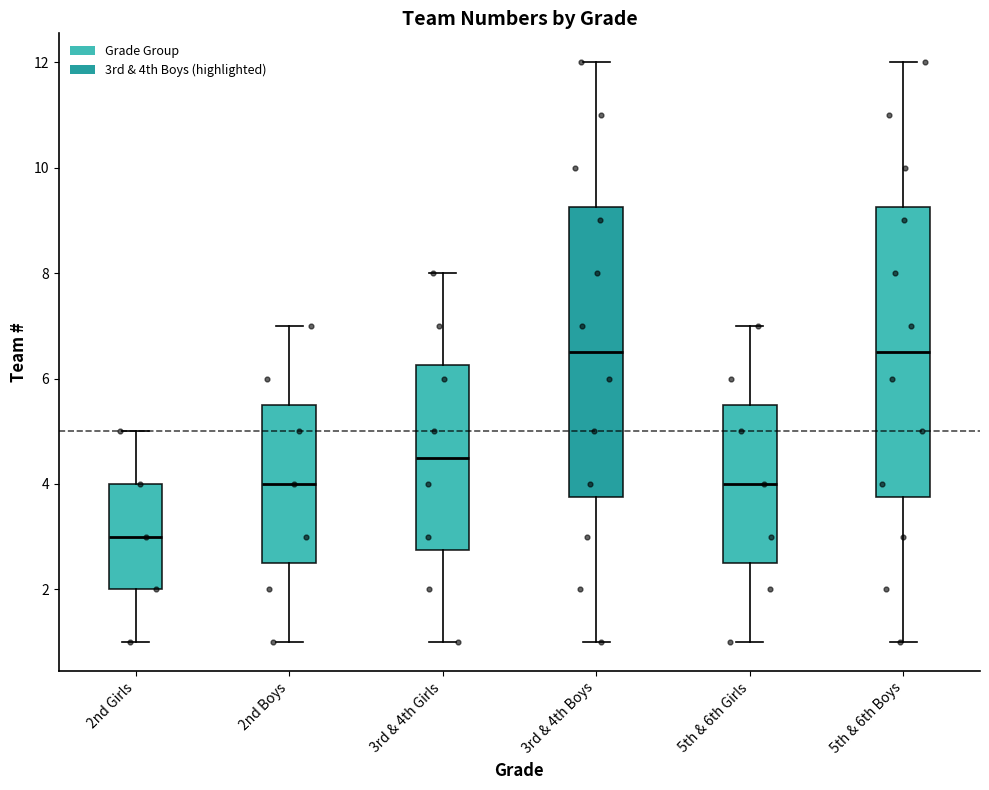

Reading left to right, transcribe this box plot: for each box, give where its median line is, the range the box spans, and where its two whiskers end, as read against the y-axis. The values are not printed on the chart, so give them approximately, as read against the axis.

2nd Girls: median 3.0, box 2.0 to 4.0, whiskers 1.0 to 5.0
2nd Boys: median 4.0, box 2.6 to 5.6, whiskers 1.0 to 7.0
3rd & 4th Girls: median 4.6, box 2.8 to 6.2, whiskers 1.0 to 8.0
3rd & 4th Boys: median 6.6, box 3.8 to 9.2, whiskers 1.0 to 12.0
5th & 6th Girls: median 4.0, box 2.6 to 5.6, whiskers 1.0 to 7.0
5th & 6th Boys: median 6.6, box 3.8 to 9.2, whiskers 1.0 to 12.0